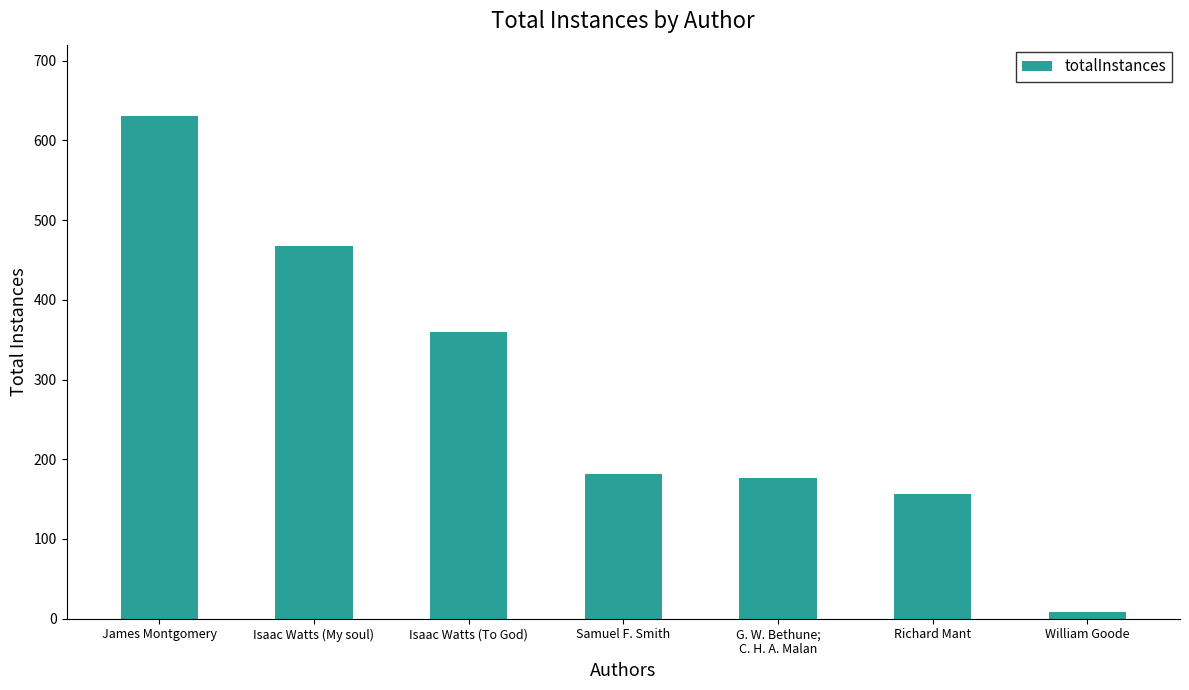

Where does the data first go above 182?

James Montgomery